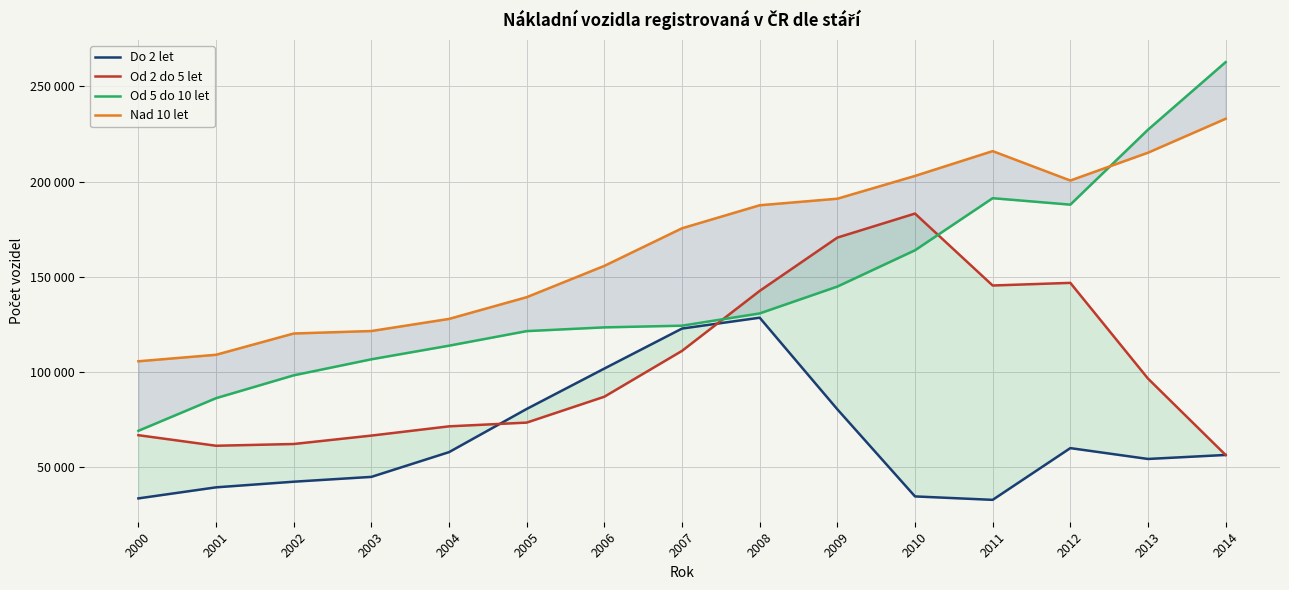

Where is the first local maximum for Do 2 let?

2008